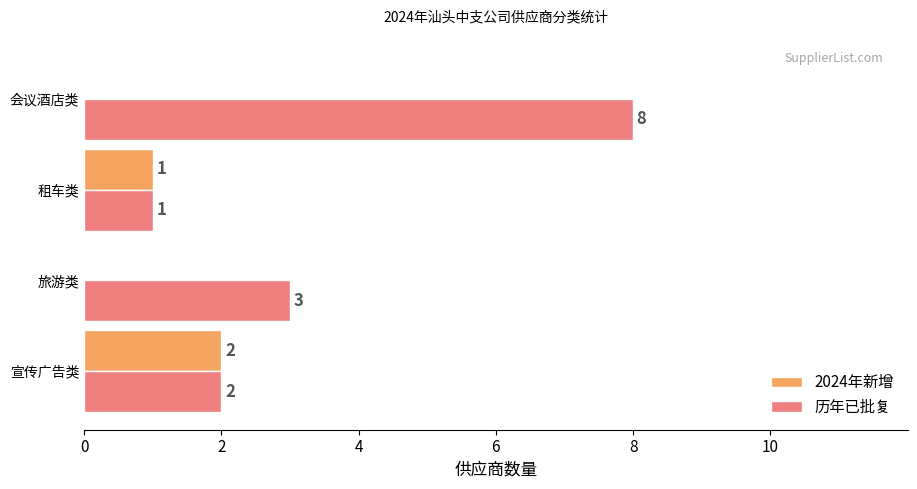

How many 历年已批复 values are between 2 and 8?

3